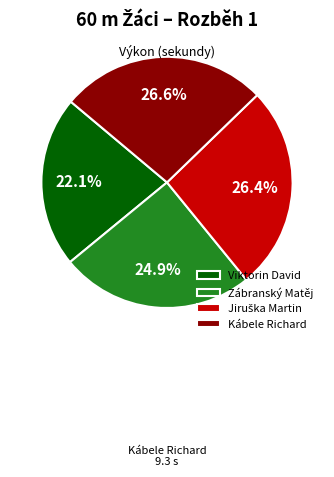

Which category has the smallest portion of the pie?

Viktorin David